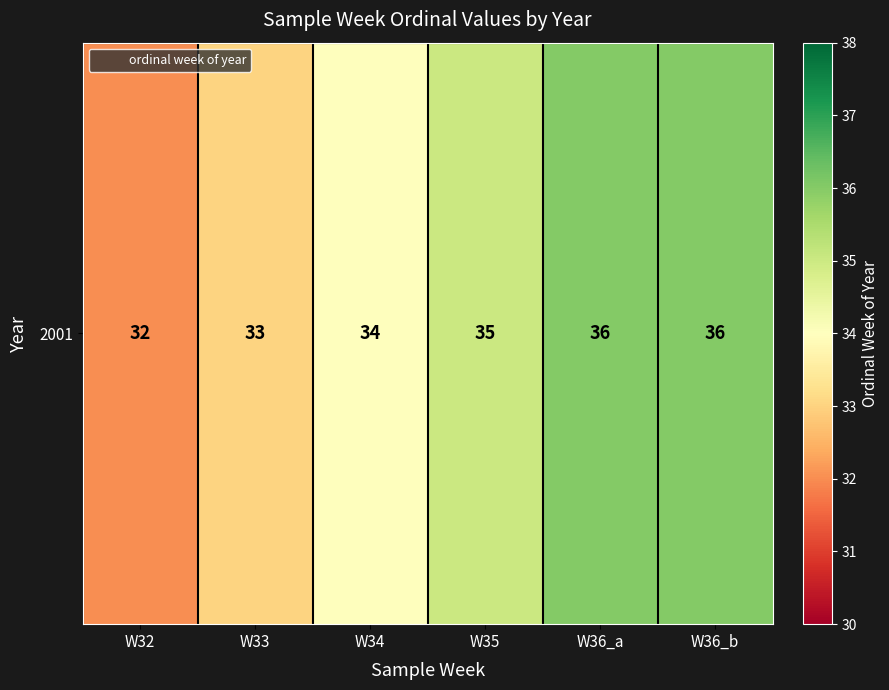

What is the minimum value shown in the chart?

32